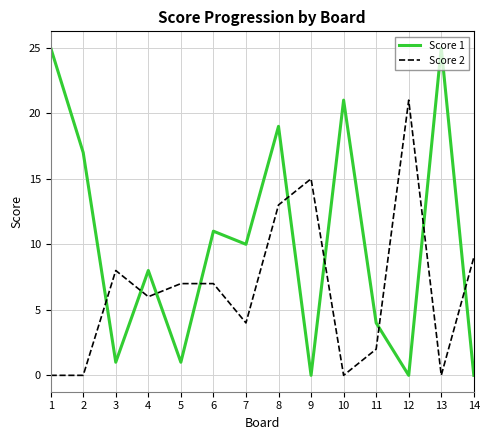

Reading left to right, extract all data points from this chart.

Score 1: 1=25	2=17	3=1	4=8	5=1	6=11	7=10	8=19	9=0	10=21	11=4	12=0	13=25	14=0
Score 2: 1=0	2=0	3=8	4=6	5=7	6=7	7=4	8=13	9=15	10=0	11=2	12=21	13=0	14=9